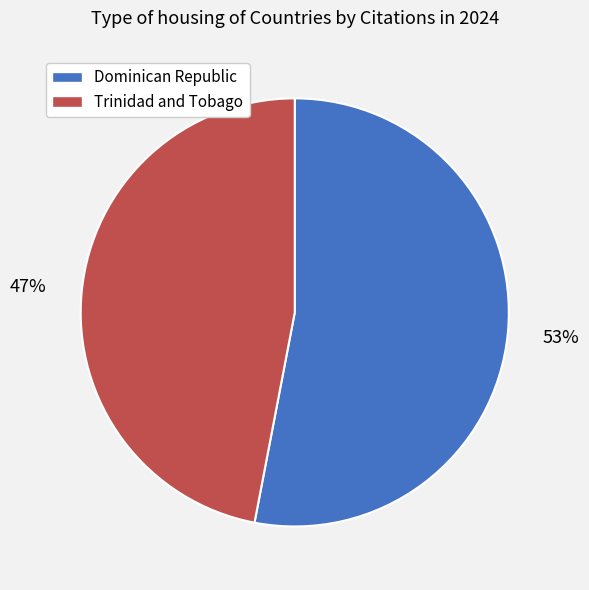

What percentage is the Trinidad and Tobago slice, to the nearest percent?

47%